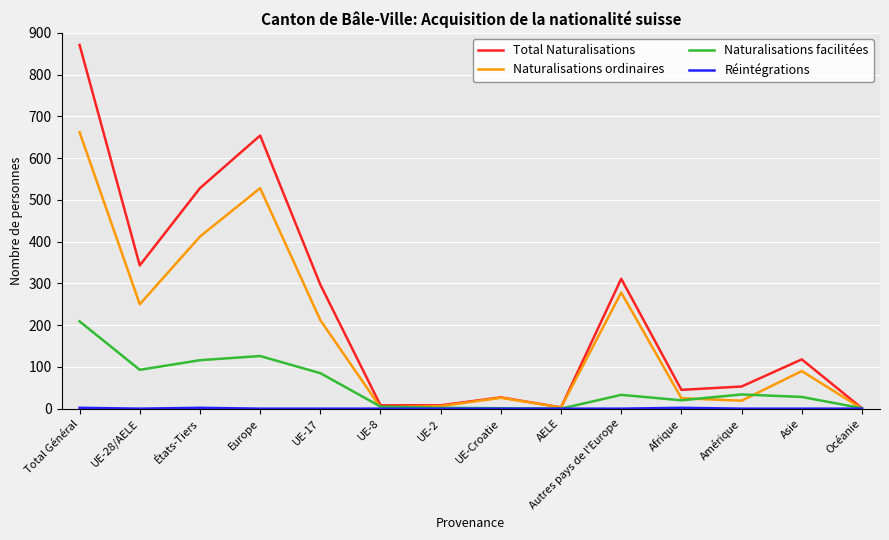

True or false: Total Naturalisations has a value of 19 at Amérique.

False